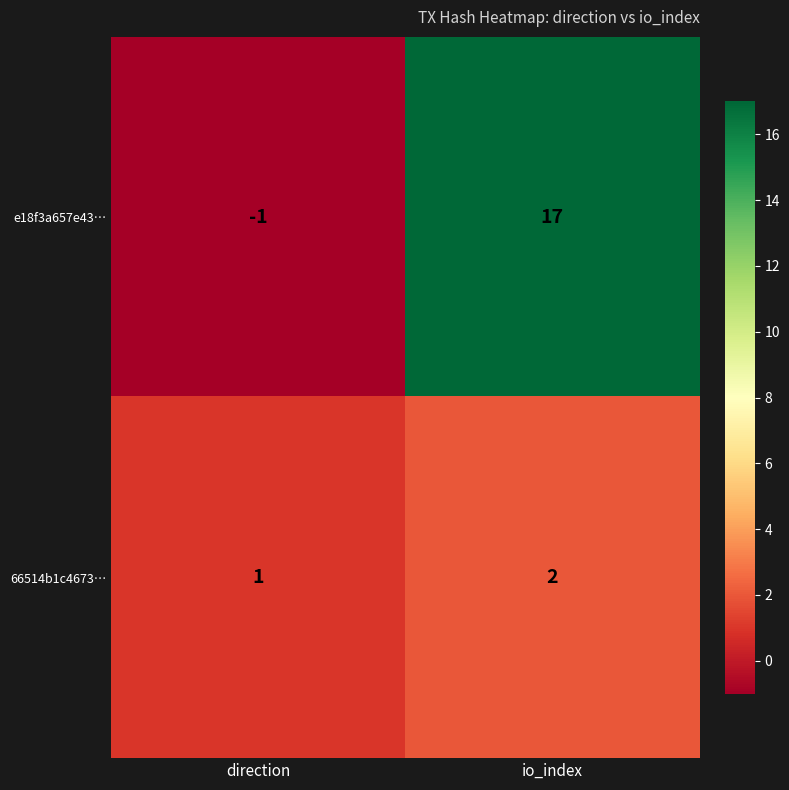

Which category has the lowest value in the 66514b1c4673… series?

direction